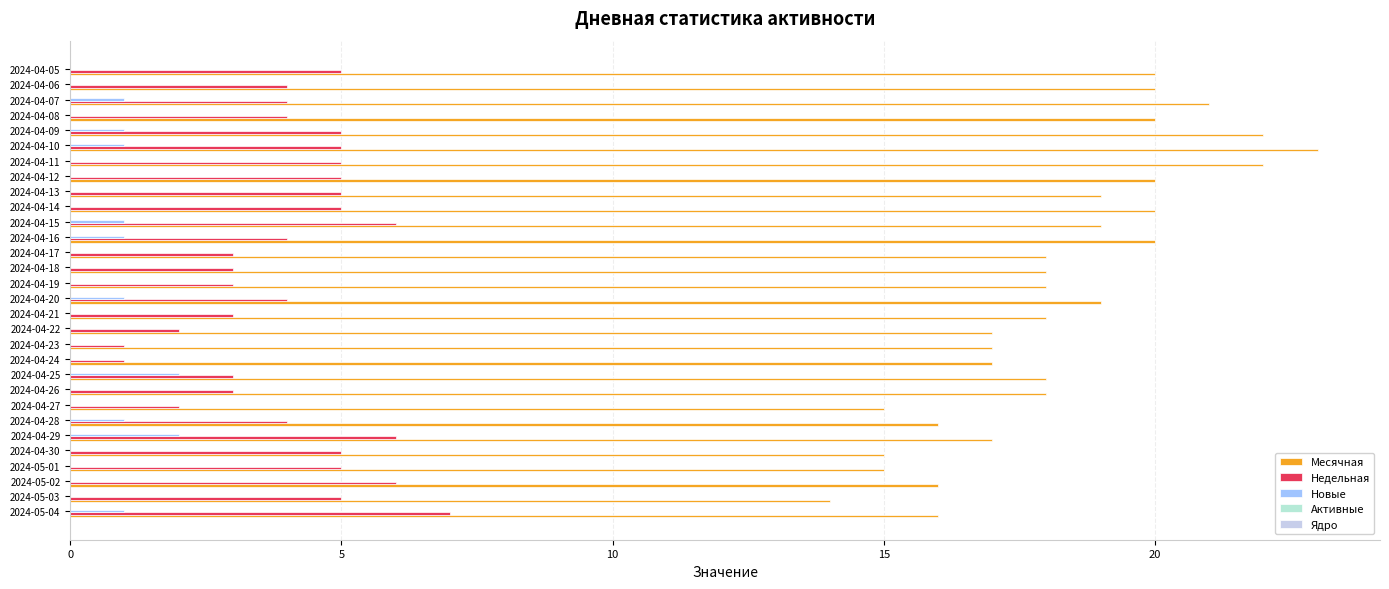

Which series has the widest spread of values?

Месячная